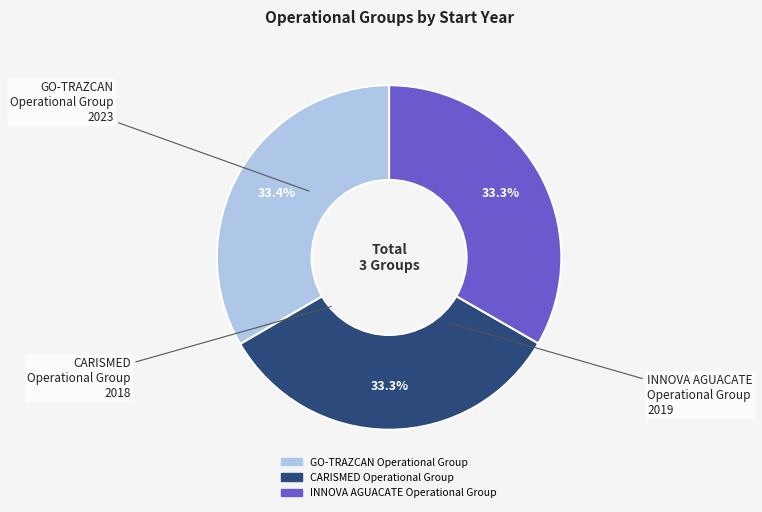

What portion of the pie excludes CARISMED Operational Group?

66.7%